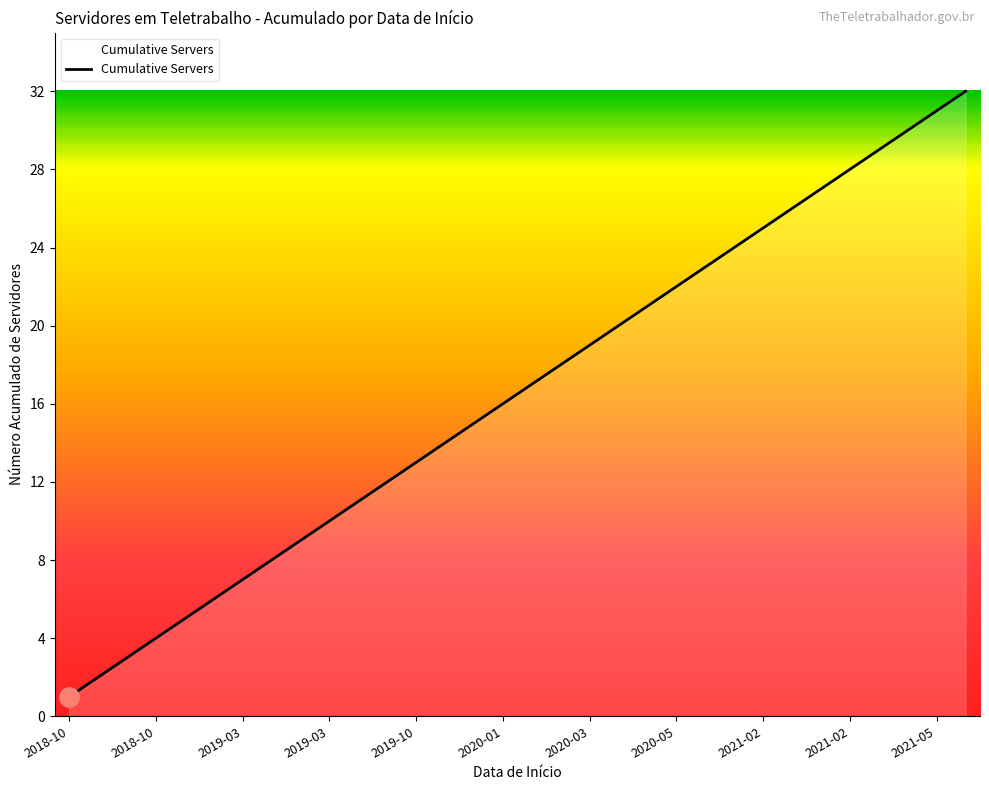

What is the difference between the maximum and minimum values?

31